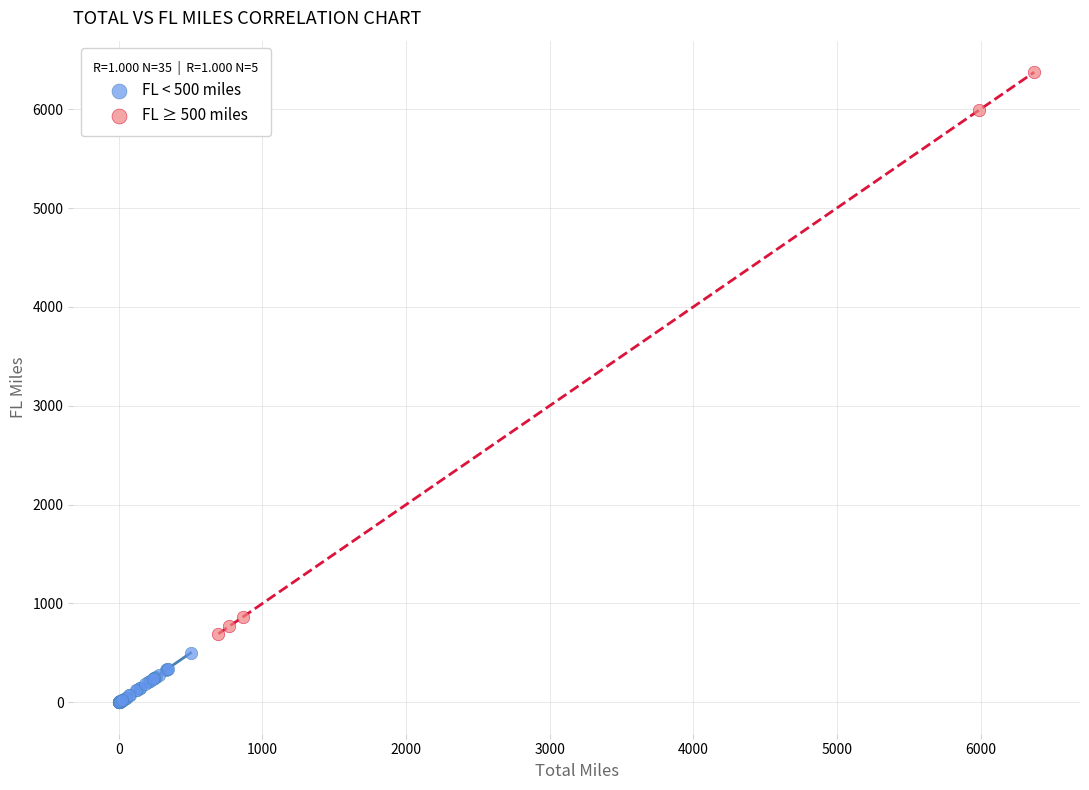

Which series reaches the minimum Y coordinate?

FL < 500 miles